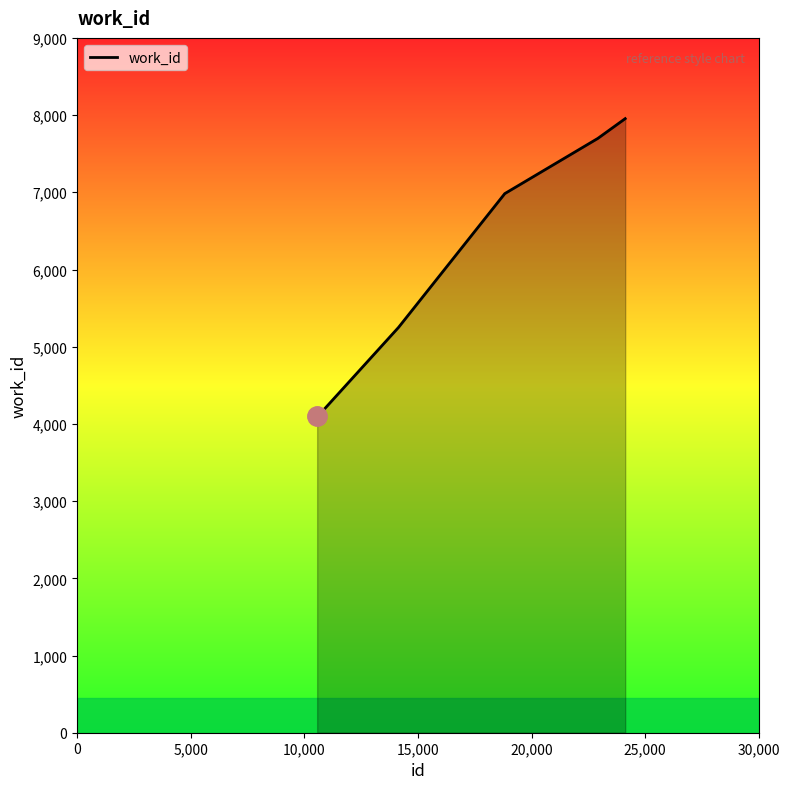

What is the difference between the maximum and minimum values?

3848